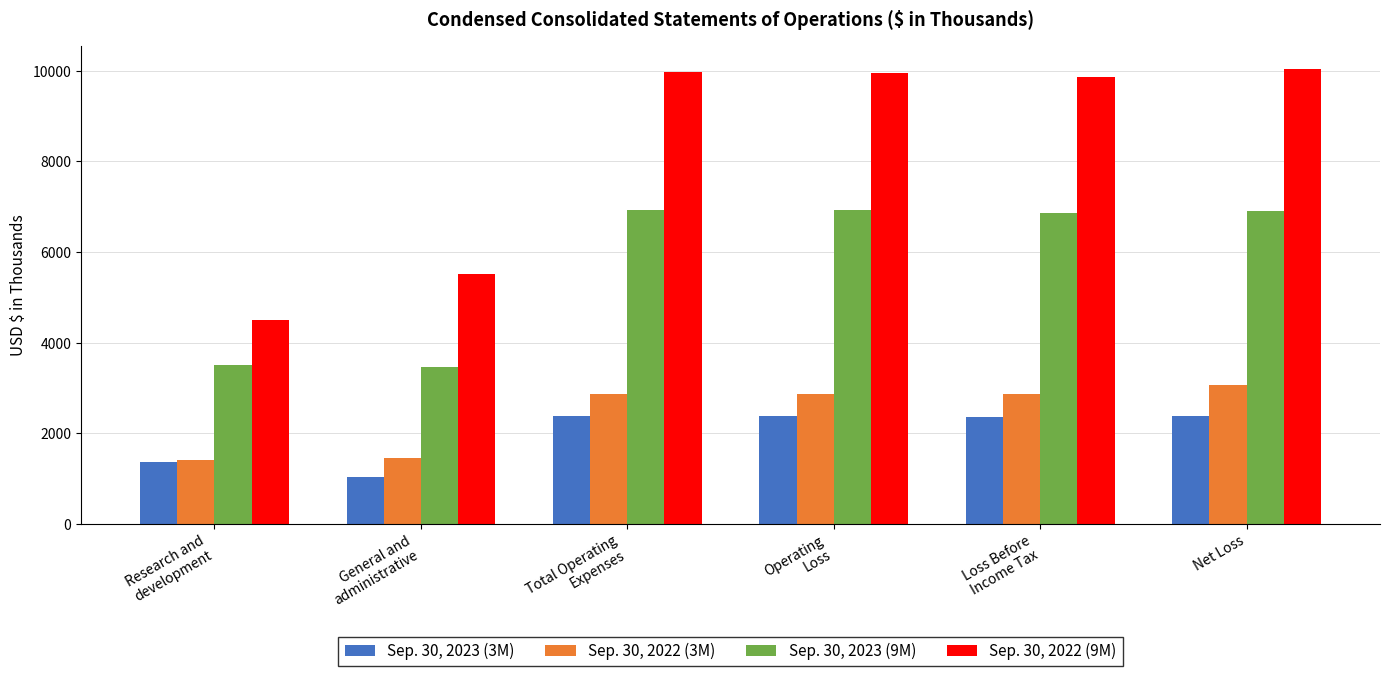

Is the value of Sep. 30, 2022 (9M) at Operating
Loss greater than the value of Sep. 30, 2022 (3M) at General and
administrative?

Yes